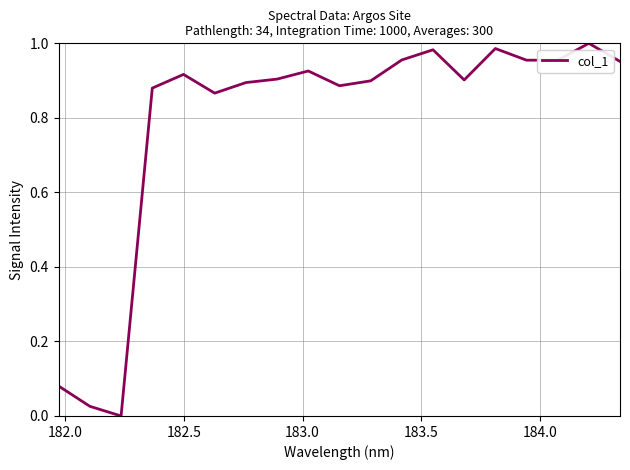

How many lines are shown in the chart?

1